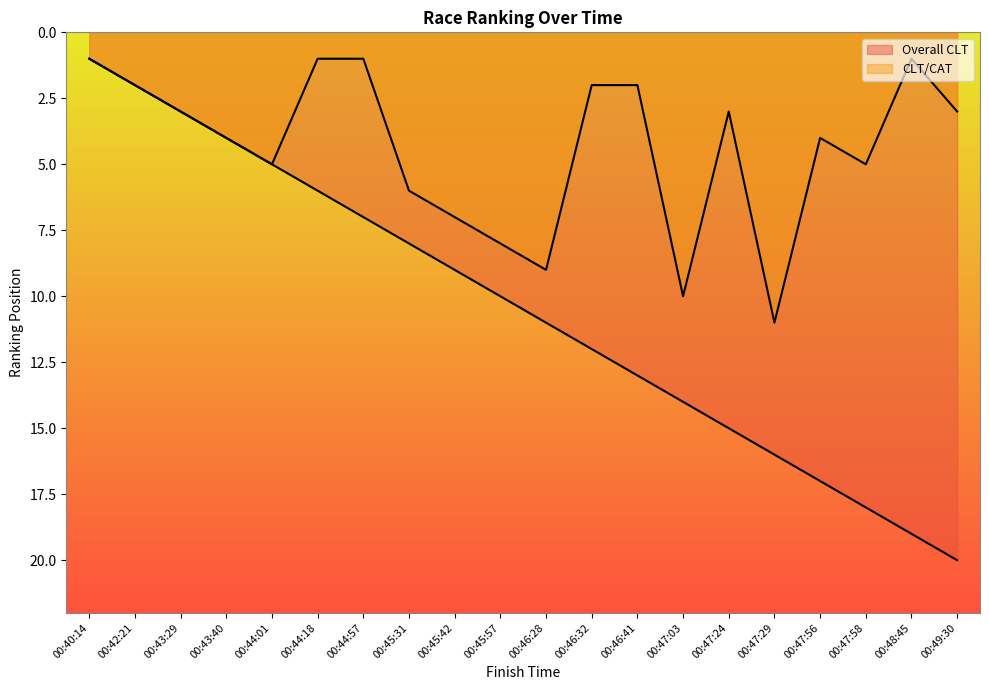

Rank the series by their maximum value, from lowest to highest.

CLT/CAT, Overall CLT